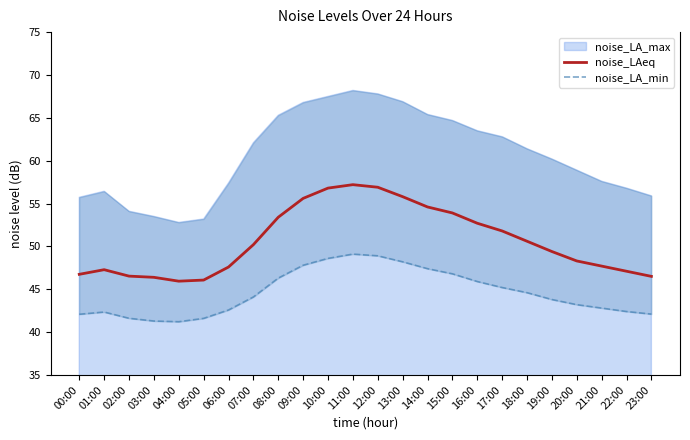

What is the label of the 8th point from the right?

16:00